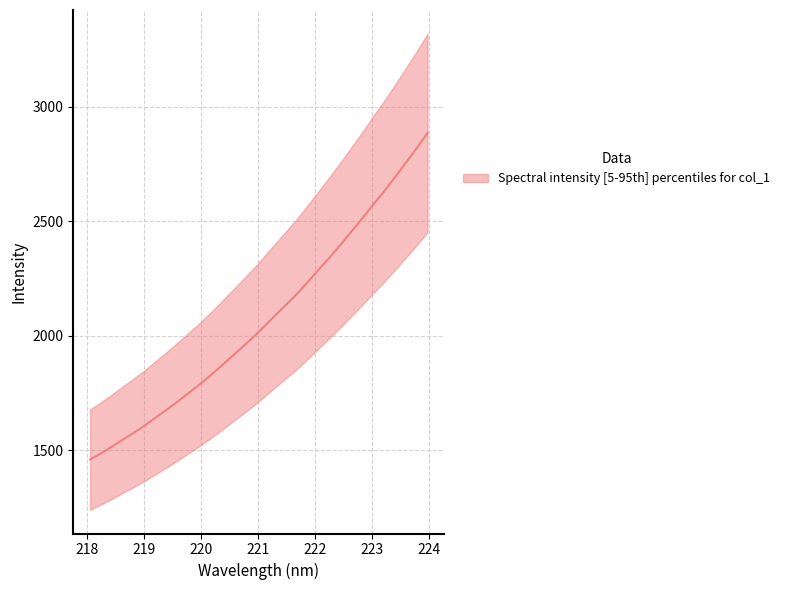

Does the chart have visible grid lines?

Yes